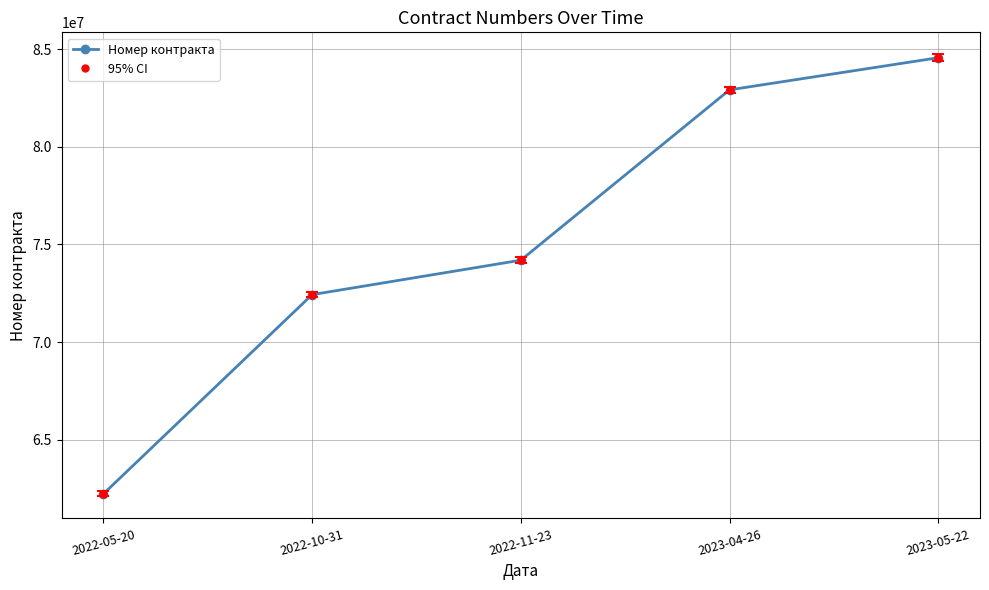

Does the chart have visible grid lines?

Yes